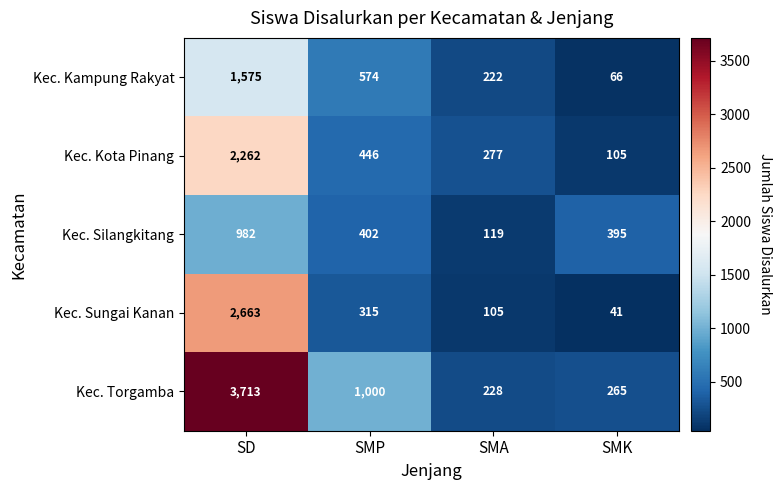

True or false: Kec. Kampung Rakyat has a value of 222 at SMA.

True